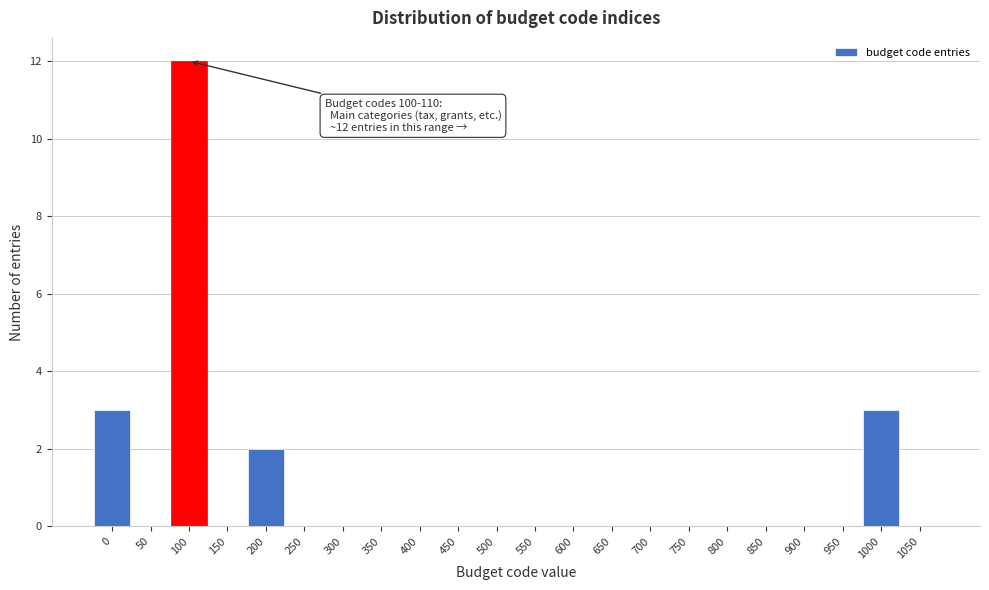

Reading left to right, extract all data points from this chart.

0=3	50=0	100=12	150=0	200=2	250=0	300=0	350=0	400=0	450=0	500=0	550=0	600=0	650=0	700=0	750=0	800=0	850=0	900=0	950=0	1000=3	1050=0